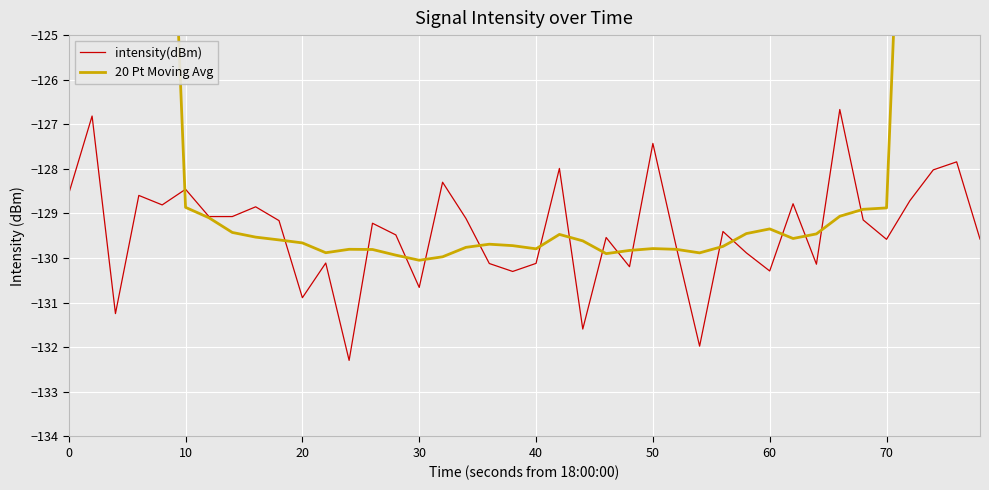

Reading right to left, list all the values displayed in this chart.

intensity(dBm): -129.6	-127.8	-128.0	-128.7	-129.6	-129.1	-126.7	-130.1	-128.8	-130.3	-129.9	-129.4	-132.0	-129.7	-127.4	-130.2	-129.5	-131.6	-128.0	-130.1	-130.3	-130.1	-129.1	-128.3	-130.7	-129.5	-129.2	-132.3	-130.1	-130.9	-129.2	-128.9	-129.1	-129.1	-128.5	-128.8	-128.6	-131.2	-126.8	-128.6
20 Pt Moving Avg: -77.3	-90.0	-103.0	-115.8	-128.9	-128.9	-129.1	-129.5	-129.6	-129.3	-129.5	-129.7	-129.9	-129.8	-129.8	-129.8	-129.9	-129.6	-129.5	-129.8	-129.7	-129.7	-129.8	-130.0	-130.0	-129.9	-129.8	-129.8	-129.9	-129.7	-129.6	-129.5	-129.4	-129.1	-128.9	-115.9	-103.1	-90.2	-77.2	-64.4